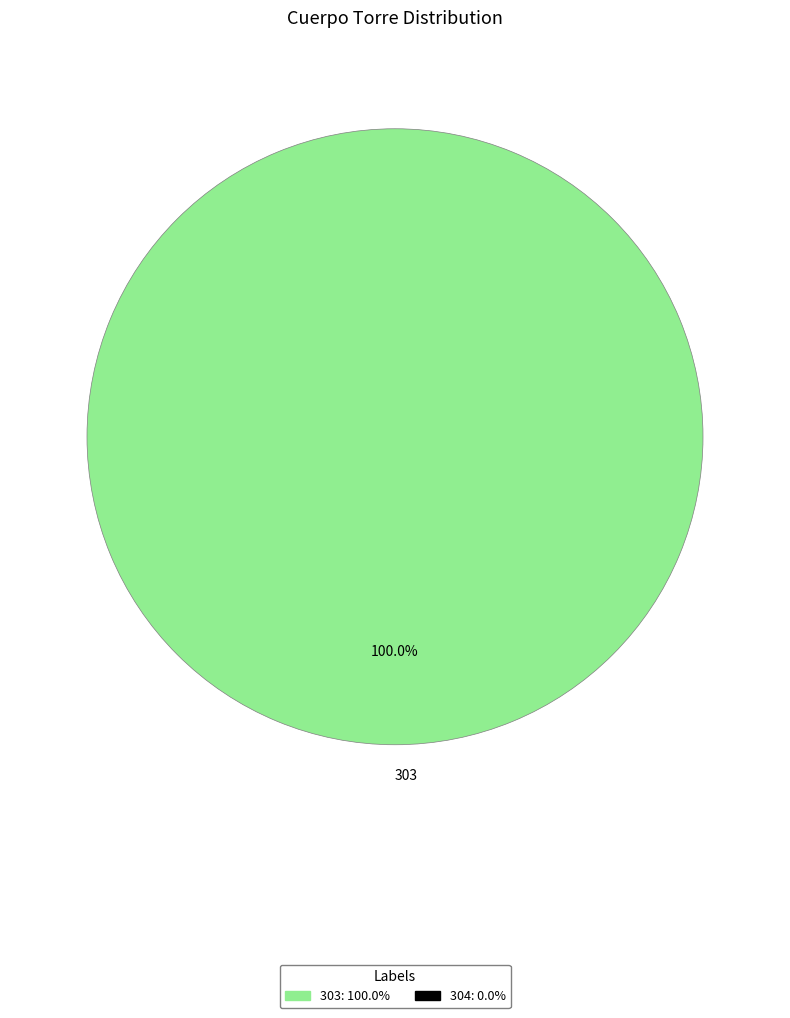

True or false: 304 accounts for 0% of the total.

True